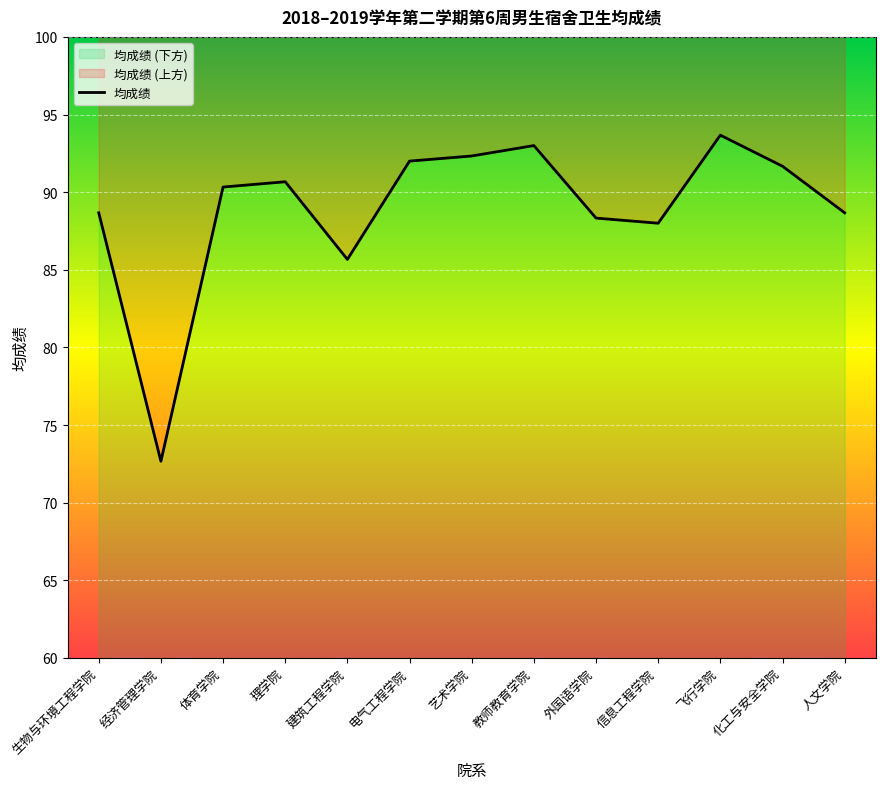

Does the chart display data point markers on the line(s)?

No